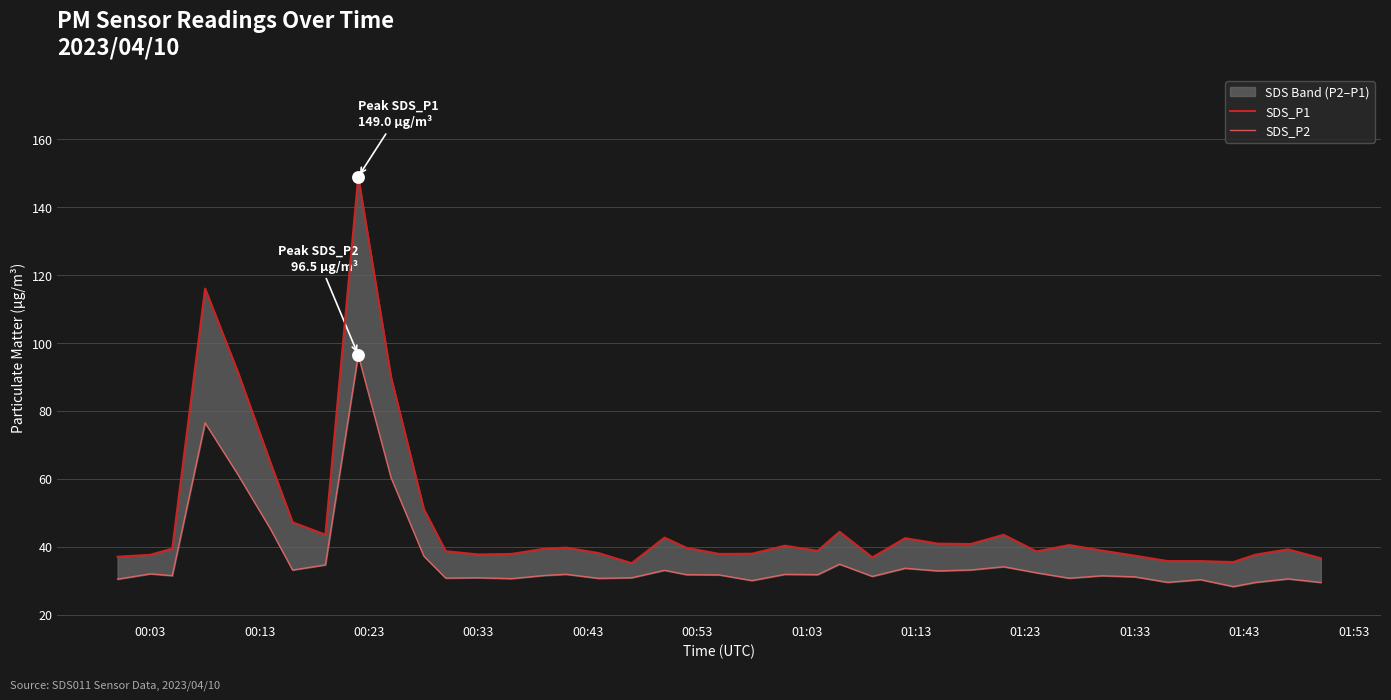

Which series contains the lowest Y value?

SDS_P2